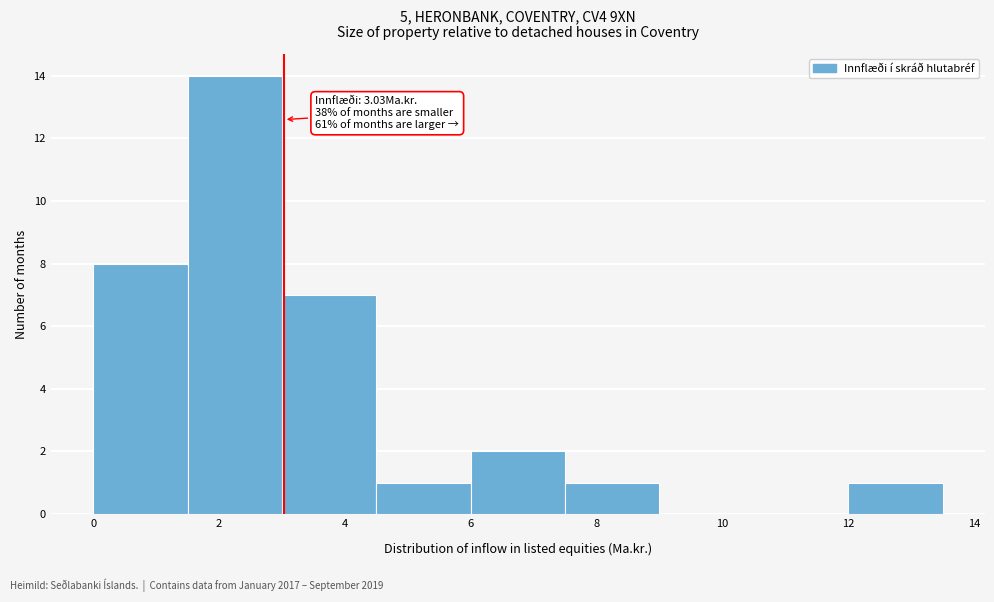

Over which range of the x-axis is the bar tallest?

1.5 to 3.0